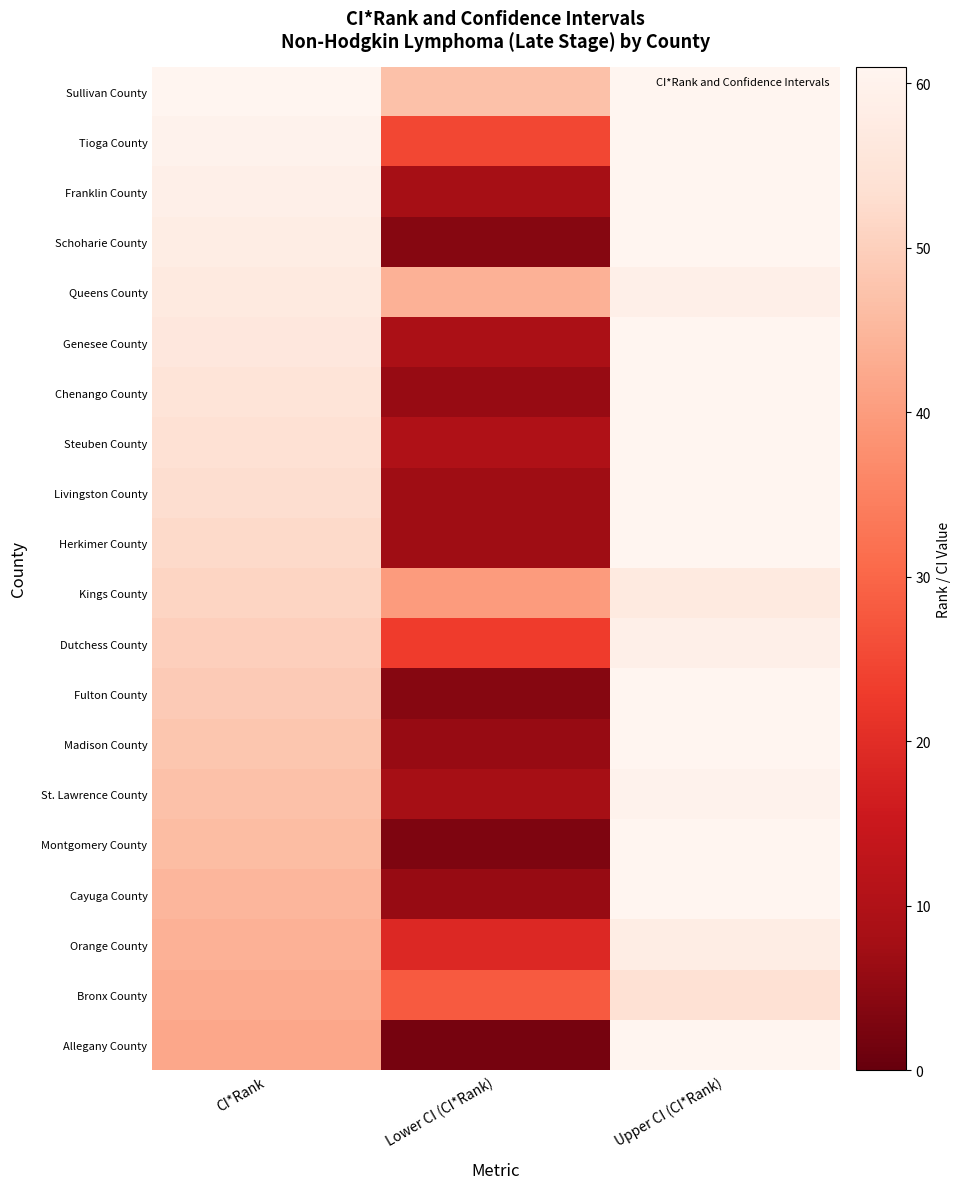

At how many categories does at least one series exceed 29?

3